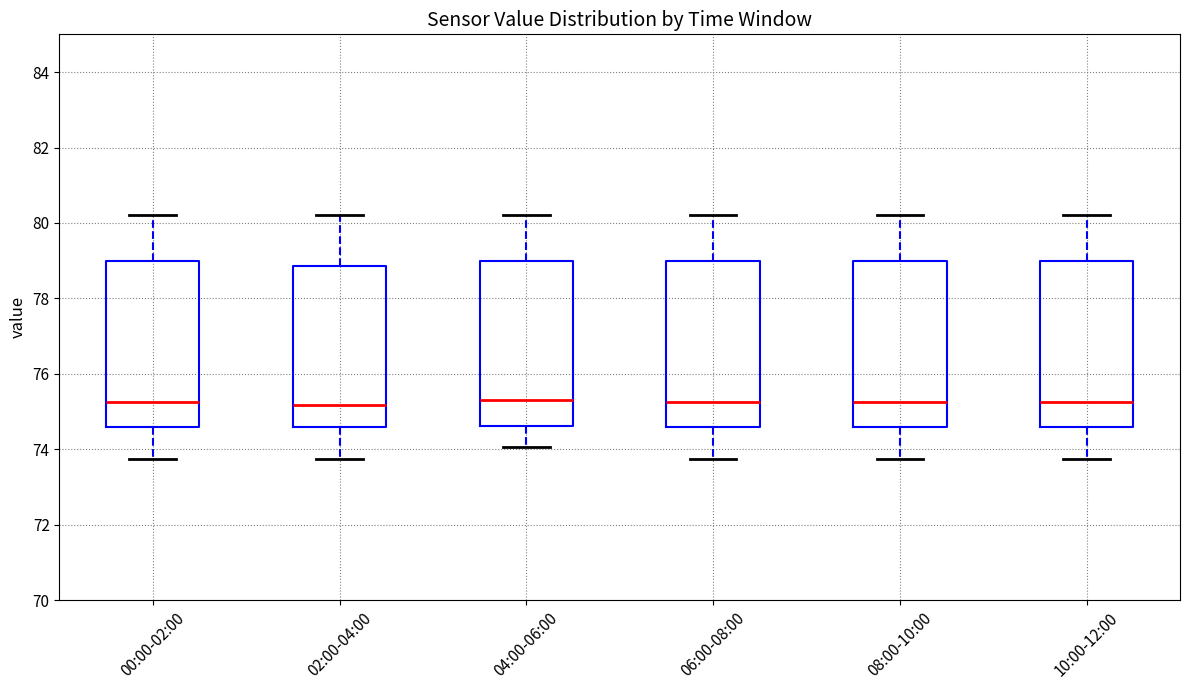

Where does the upper whisker of the box for 02:00-04:00 end on the y-axis? The values are not printed on the chart, so give them approximately, as read against the axis.

80.2